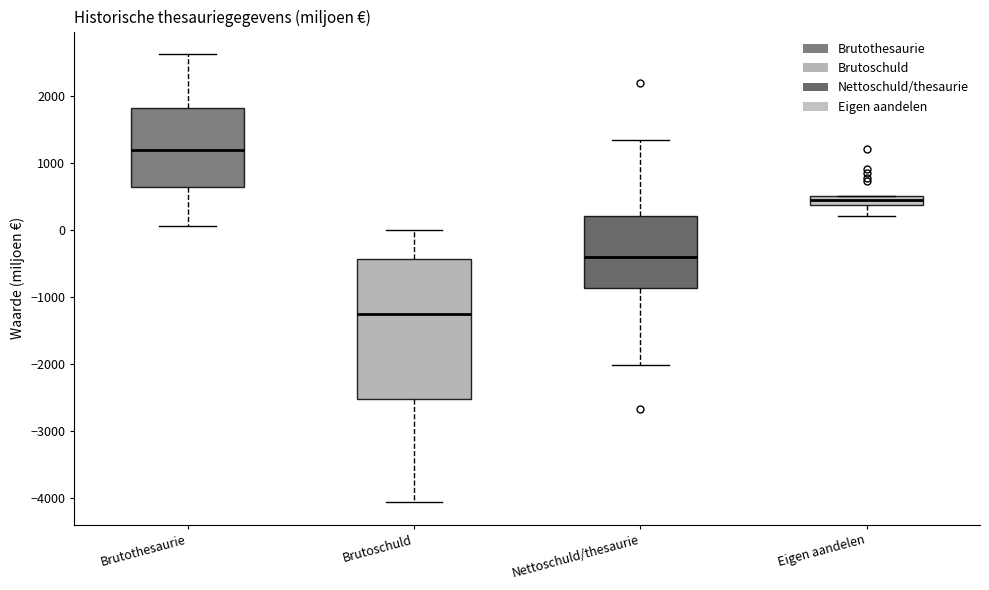

Comparing the boxes themselves (not the whiskers), which one is the tallest?

Brutoschuld